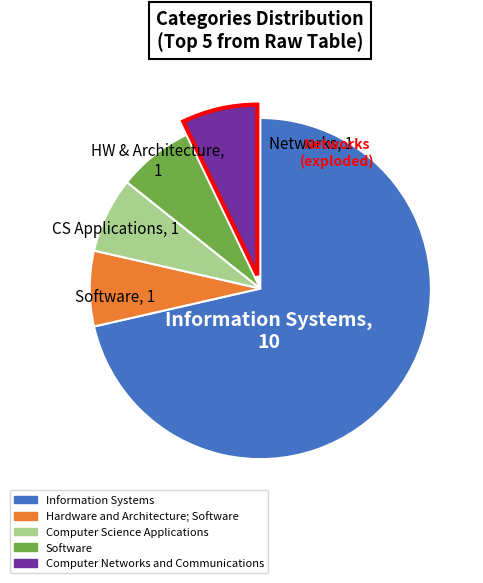

Between Information Systems and Computer Science Applications, which is larger?

Information Systems